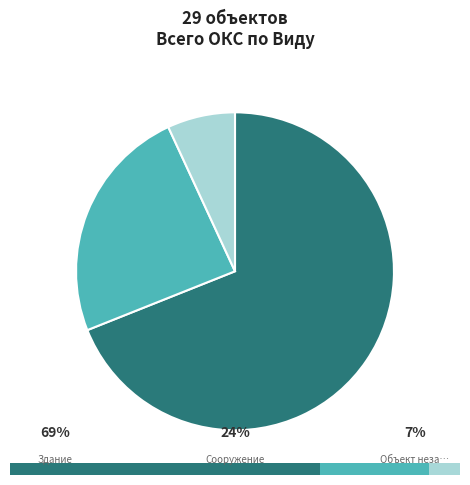

To the nearest percent, what is the average slice percentage?

33%